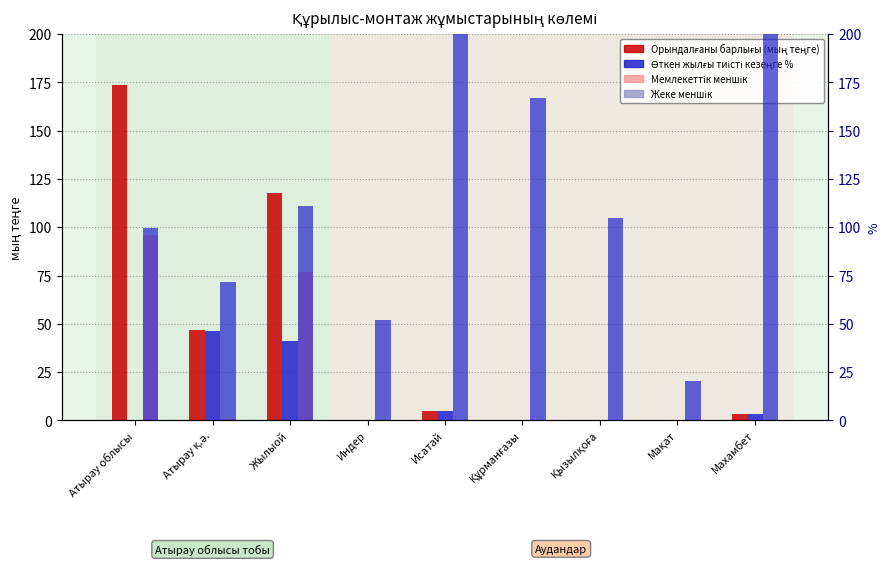

The Мемлекеттік меншік series shows 0.0 at Мақат. True or false?

False